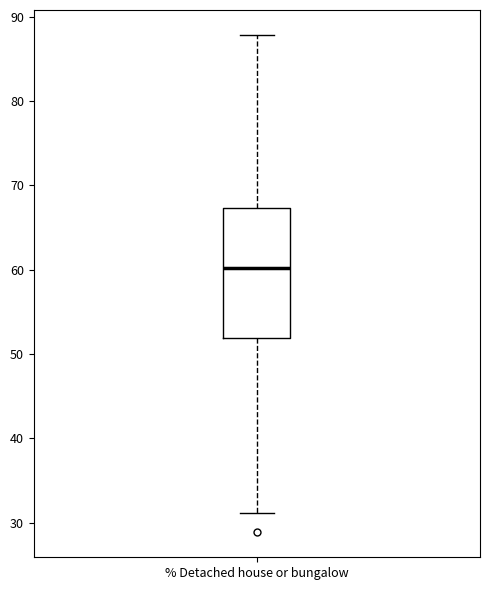

Where does the lower whisker of the box for % Detached house or bungalow end on the y-axis? The values are not printed on the chart, so give them approximately, as read against the axis.

31